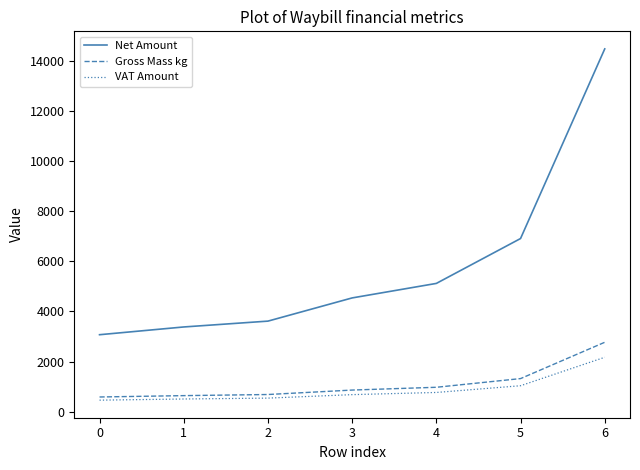

Does the chart have visible grid lines?

No